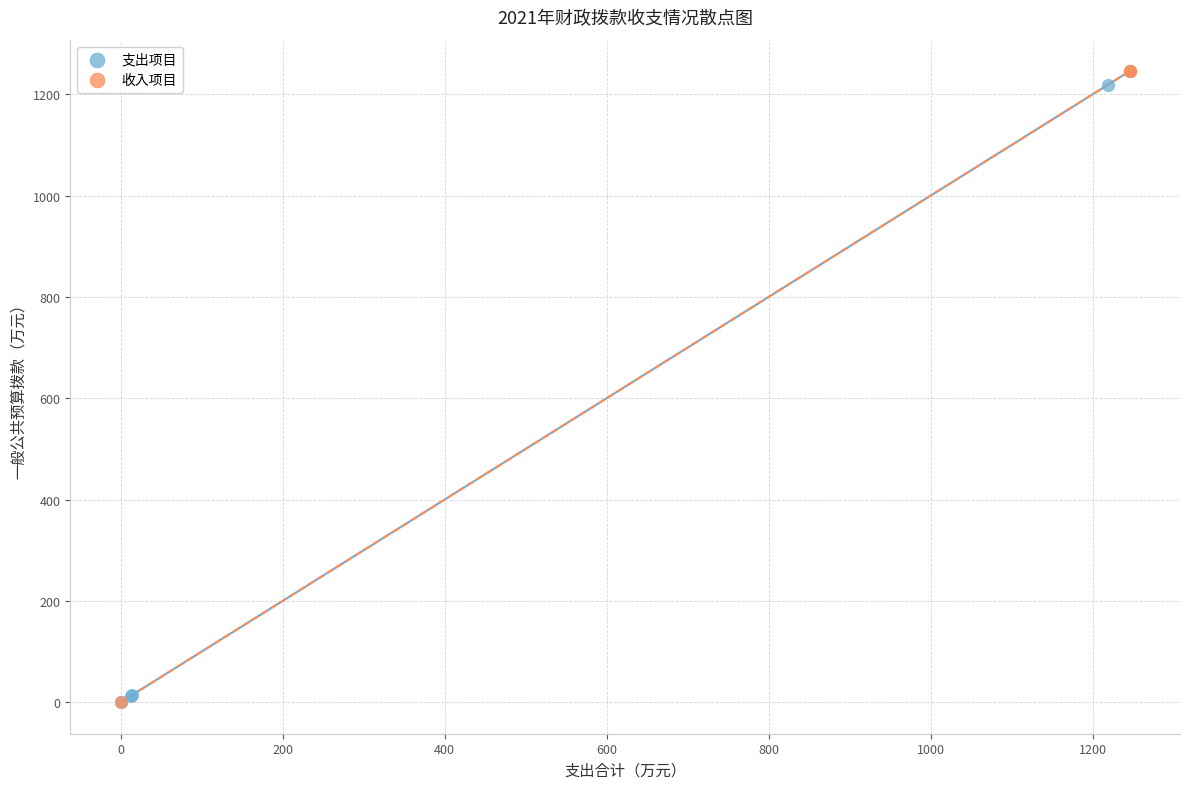

What are all the series names shown in the legend?

支出项目, 收入项目